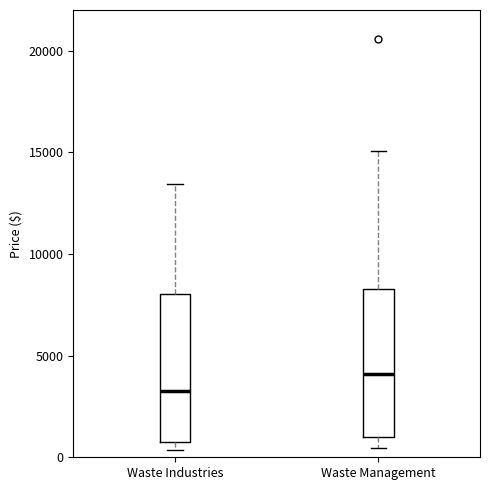

Reading left to right, read every box against the y-axis: the position of its median line, the range the box covers, and the ends of its whiskers. The values are not printed on the chart, so give them approximately, as read against the axis.

Waste Industries: median 3000, box 500 to 8000, whiskers 500 (just below the box's lower edge) to 13500
Waste Management: median 4000, box 1000 to 8500, whiskers 500 to 15000